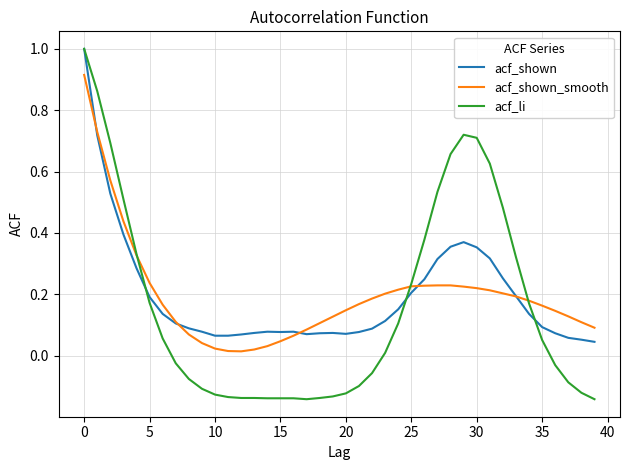

What is the maximum value shown in the chart?

1.0